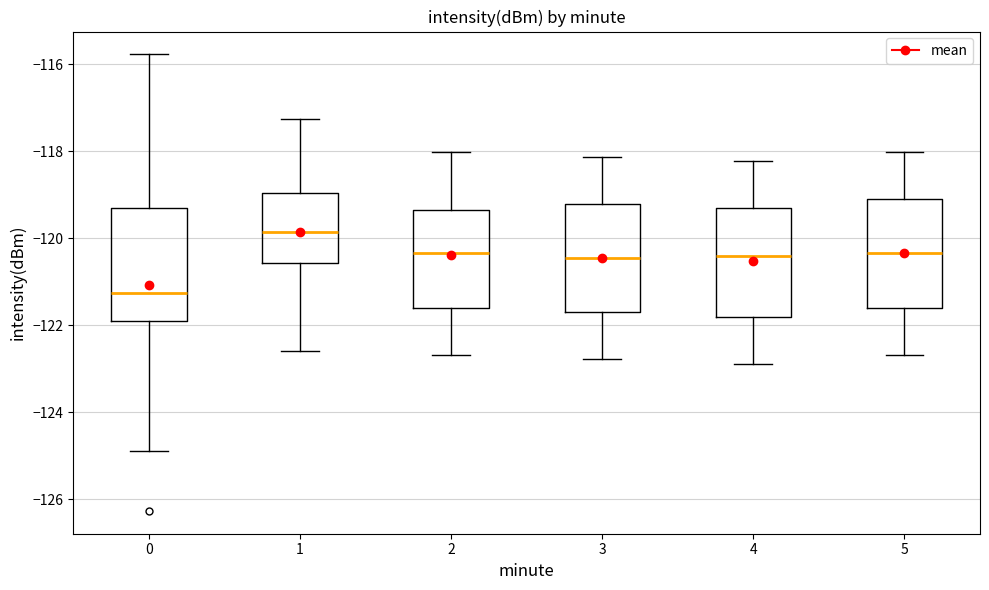

Where is the upper edge of the box at x = 4 on the y-axis? The values are not printed on the chart, so give them approximately, as read against the axis.

-119.4